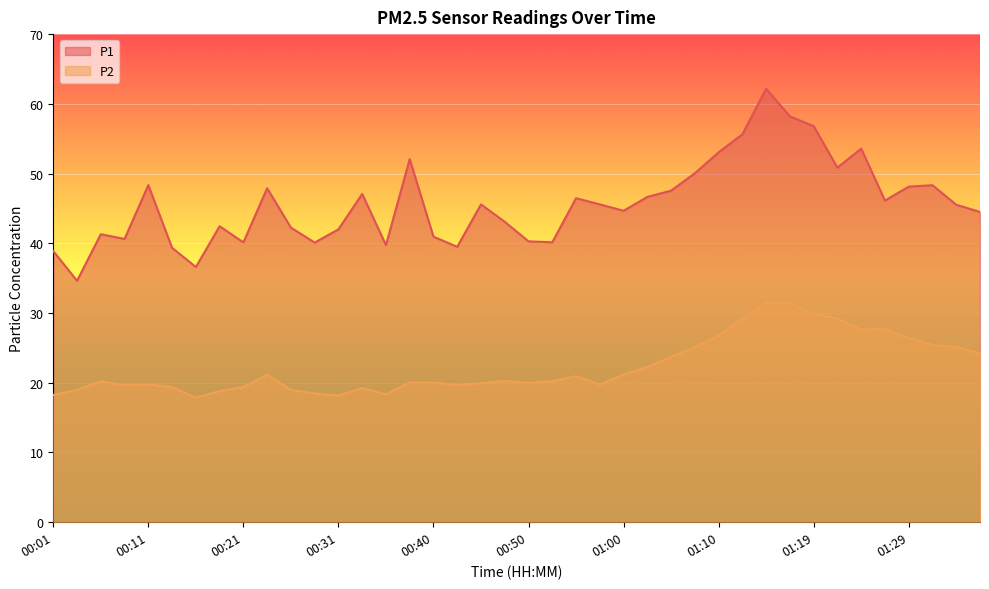

True or false: P2 and P1 cross at least once.

False